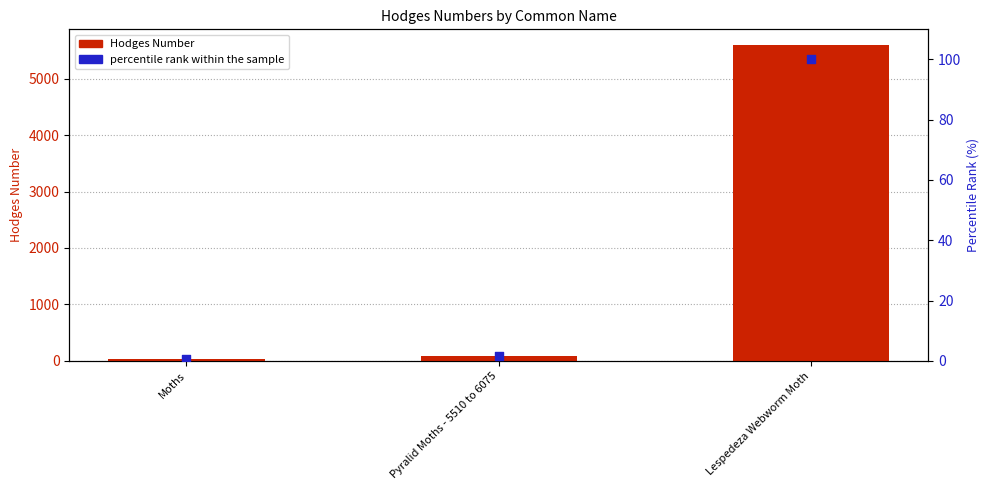

Which series contains the lowest Y value?

percentile rank within the sample